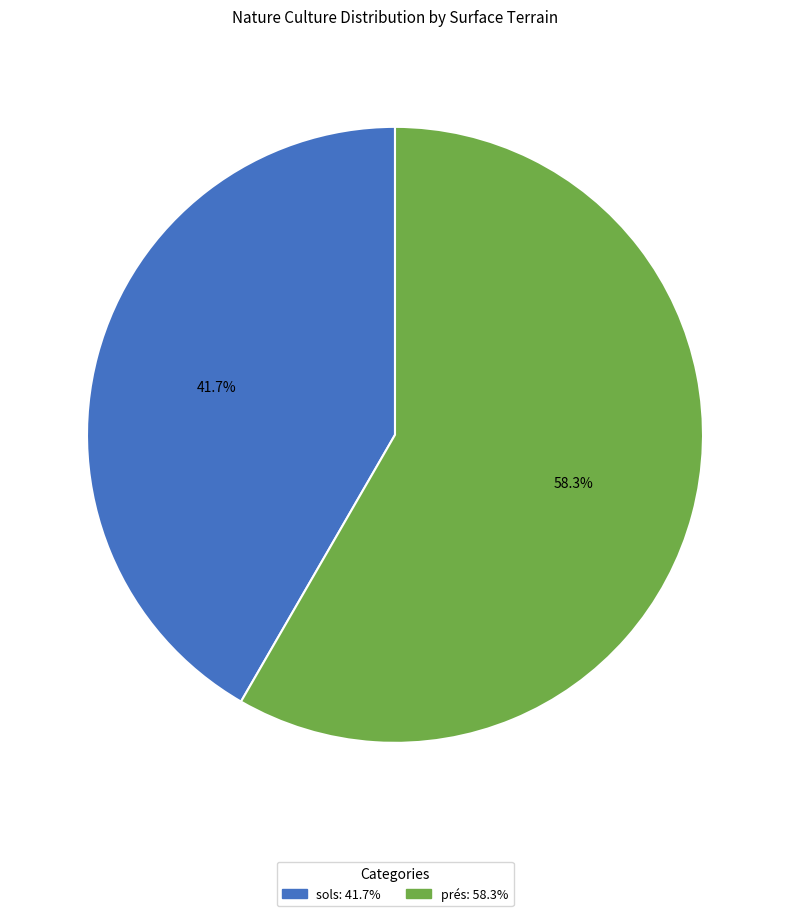

What is the majority slice?

prés